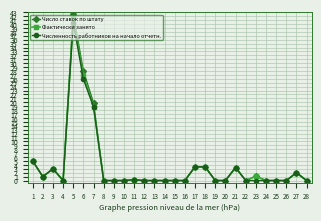

Which series has the largest range (max minus min)?

Число ставок по штату